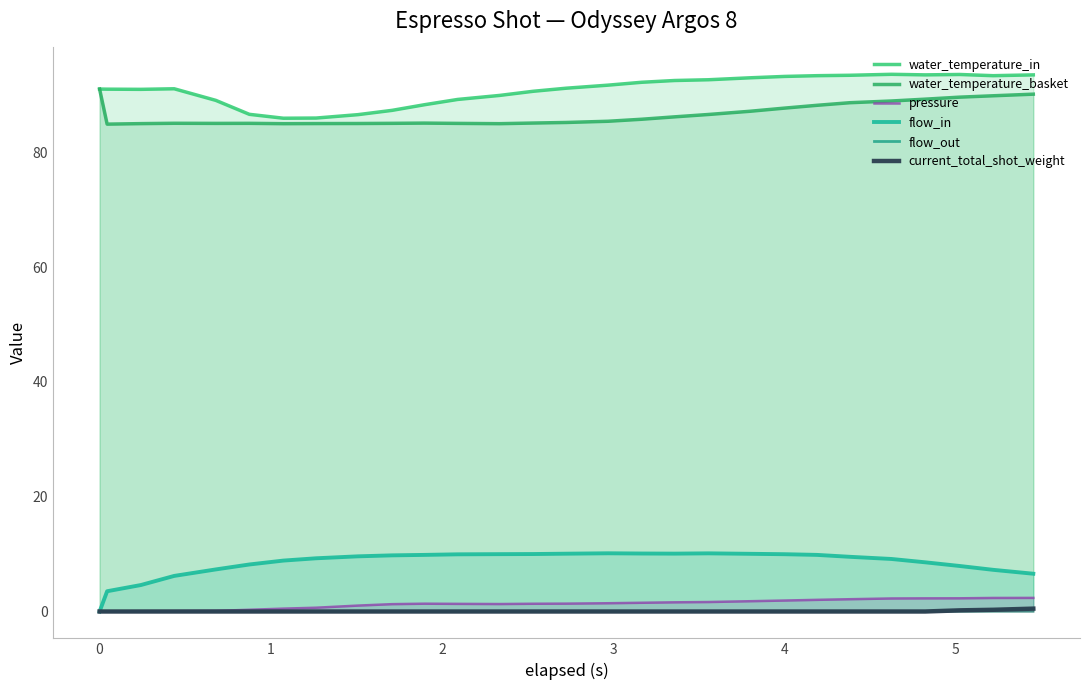

Is the value of flow_out at 2 greater than the value of water_temperature_in at 25?

No